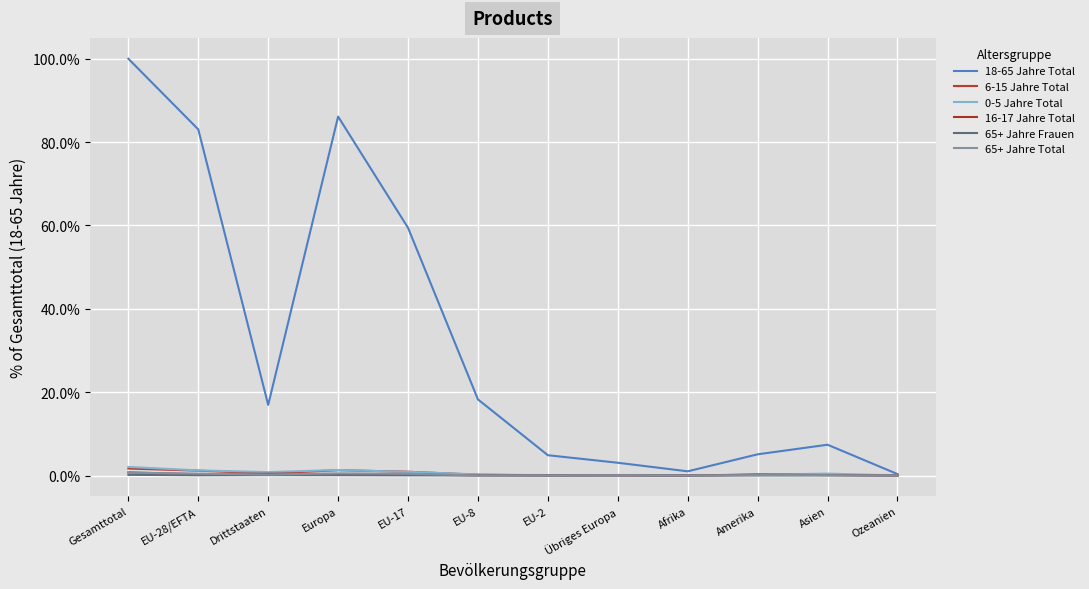

Does the chart have visible grid lines?

Yes